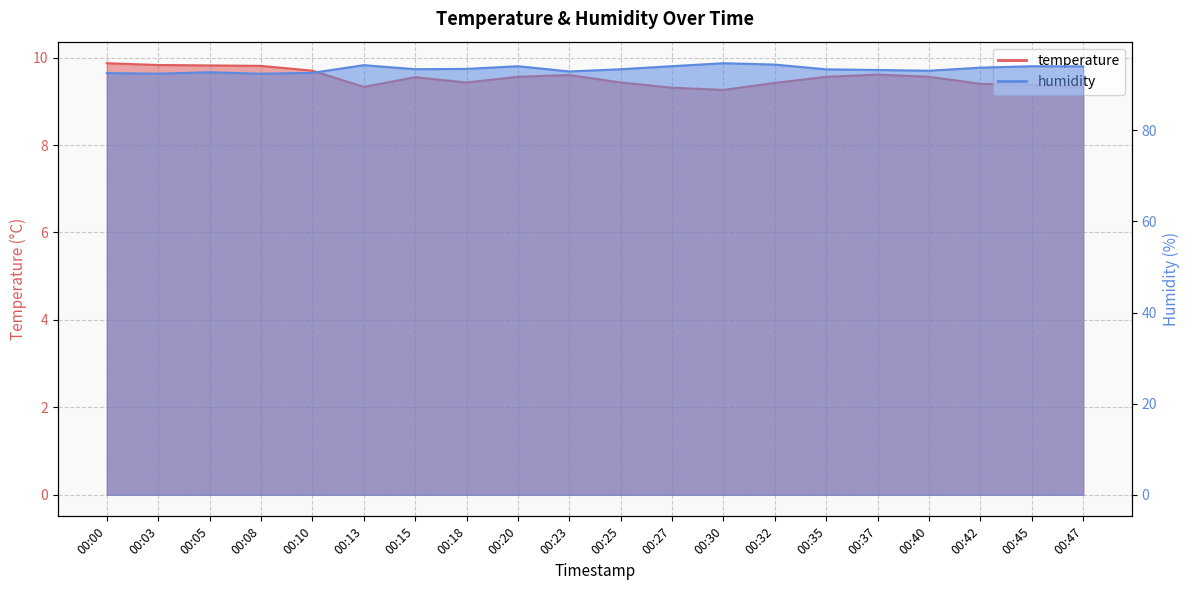

List the labels in order of humidity value, largest first.

00:30, 00:32, 00:13, 00:27, 00:20, 00:45, 00:47, 00:42, 00:18, 00:15, 00:25, 00:35, 00:37, 00:40, 00:23, 00:05, 00:10, 00:00, 00:03, 00:08